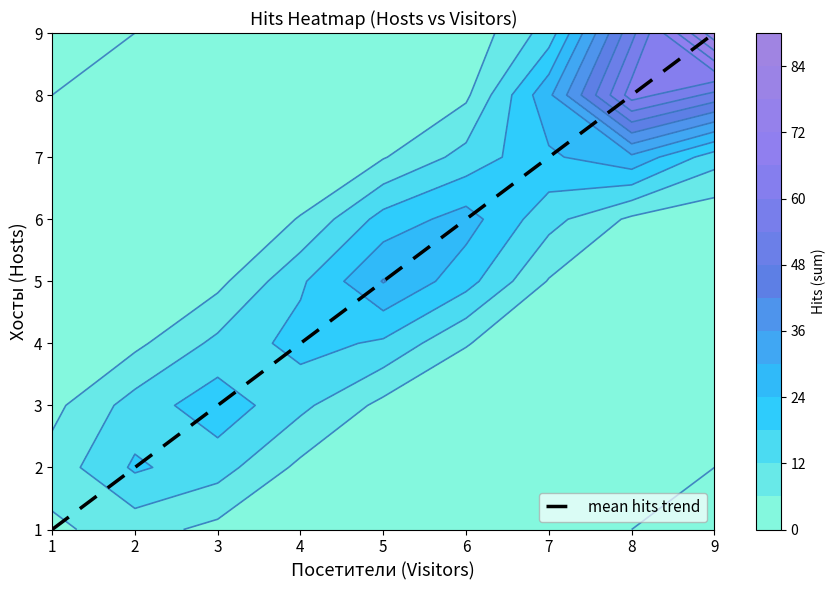

What is the sum of all values?

36